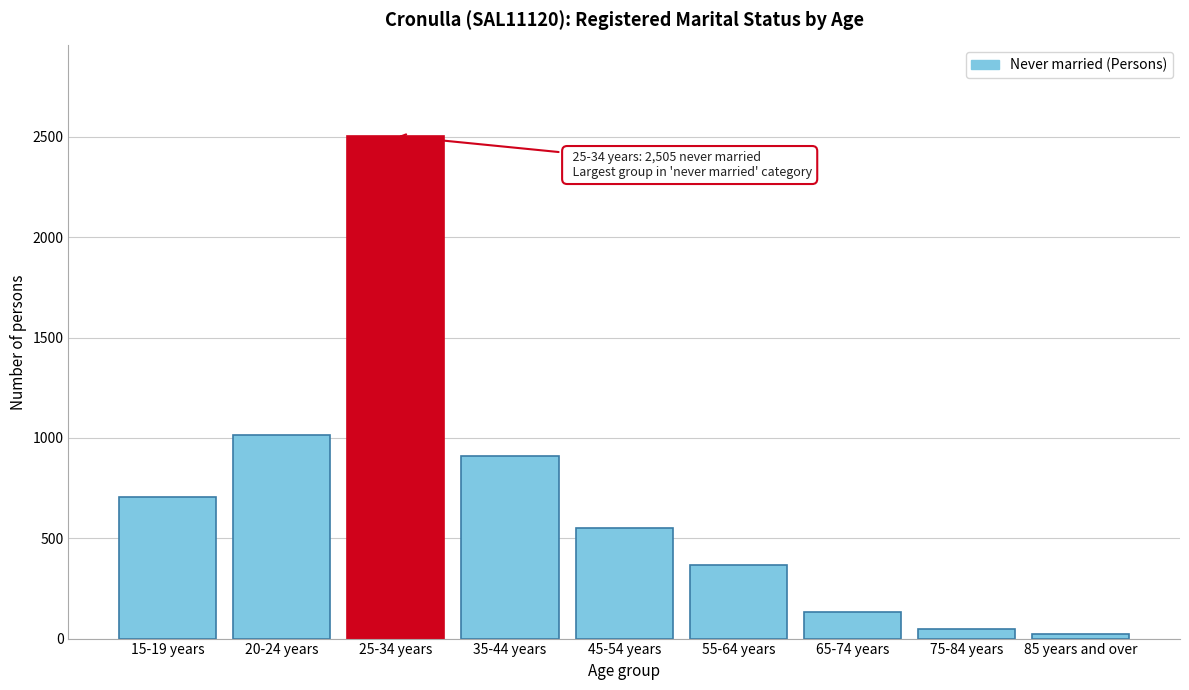

Reading left to right, list all the values displayed in this chart.

15-19 years=708	20-24 years=1016	25-34 years=2505	35-44 years=909	45-54 years=551	55-64 years=368	65-74 years=131	75-84 years=46	85 years and over=21